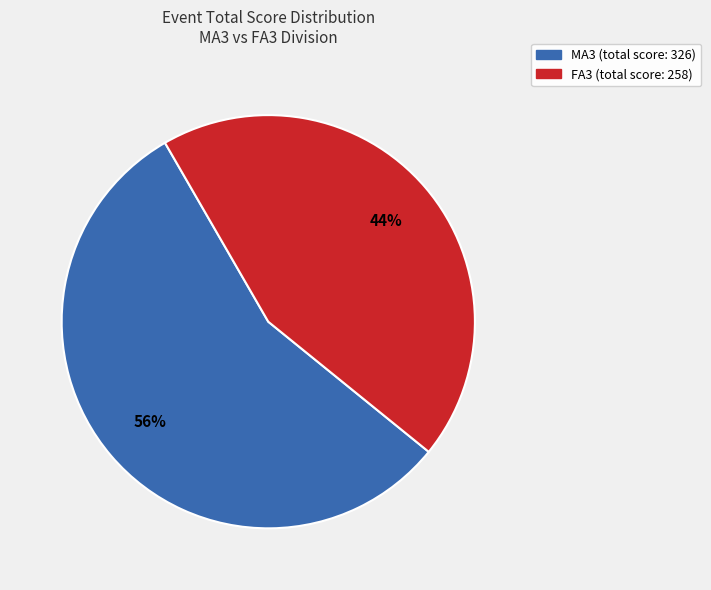

To the nearest percent, what is the average slice percentage?

50%